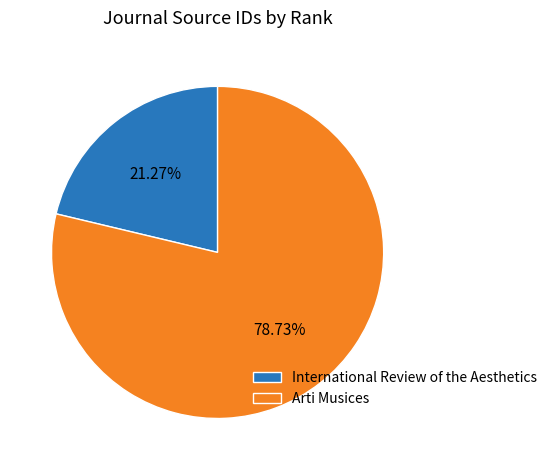

Does International Review of the Aesthetics account for over 50% of the chart?

No